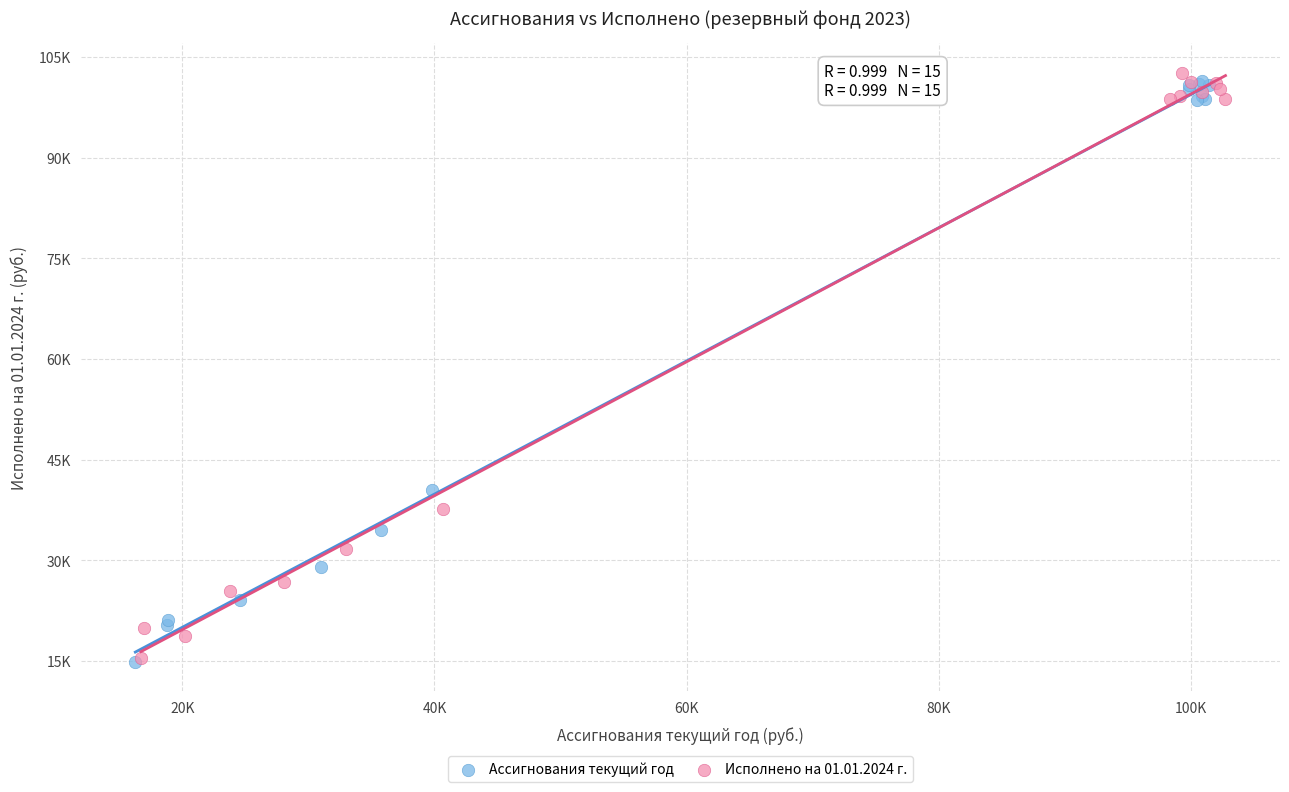

Which series has the largest Y range (max minus min)?

Исполнено на 01.01.2024 г.